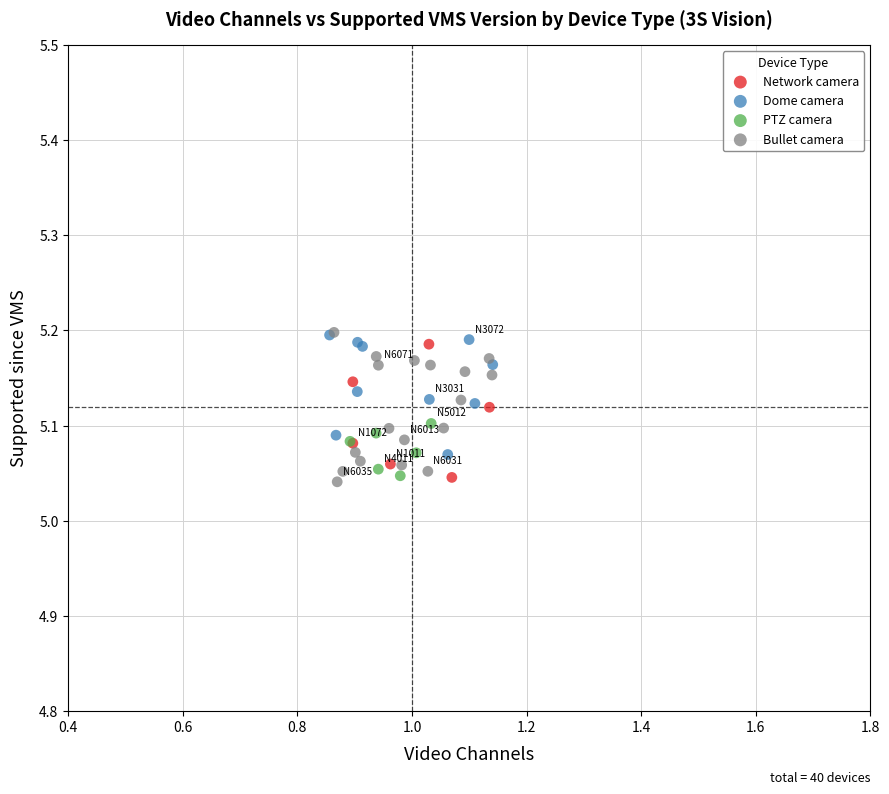

Which series has the largest Y range (max minus min)?

Bullet camera